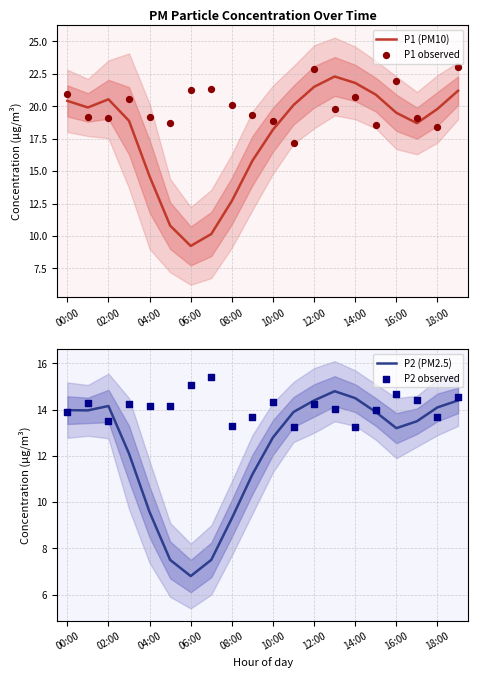

Which series has the largest total across all categories?

P1 observed